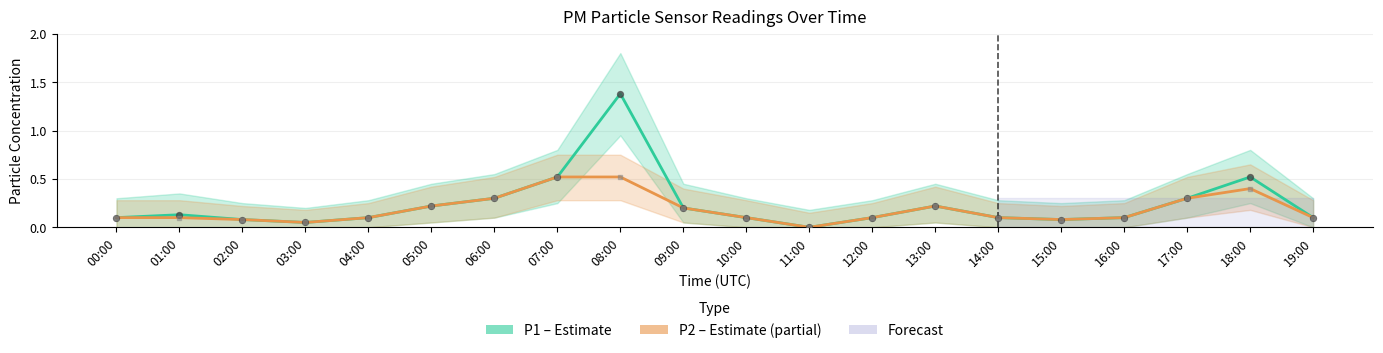

What is the total value across all series at 08:00?

1.9